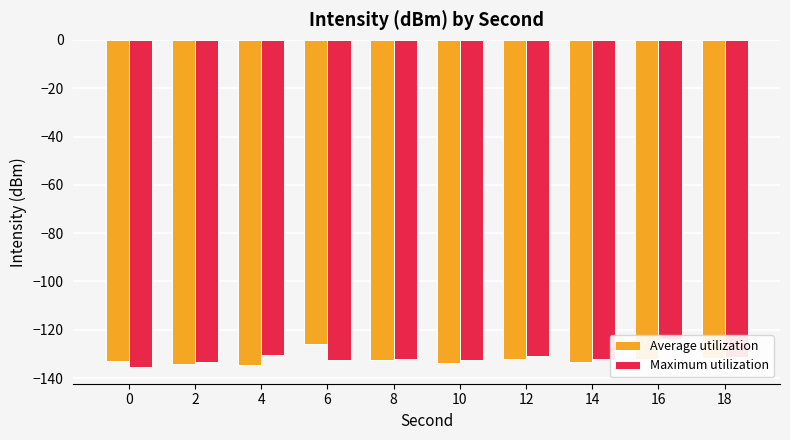

Reading left to right, transcribe all the data shown in this chart.

Average utilization: 0=-132.8	2=-134.0	4=-134.6	6=-125.7	8=-132.6	10=-133.7	12=-132.0	14=-133.1	16=-132.2	18=-131.5
Maximum utilization: 0=-135.5	2=-133.4	4=-130.4	6=-132.6	8=-131.9	10=-132.6	12=-130.8	14=-132.2	16=-123.6	18=-131.1